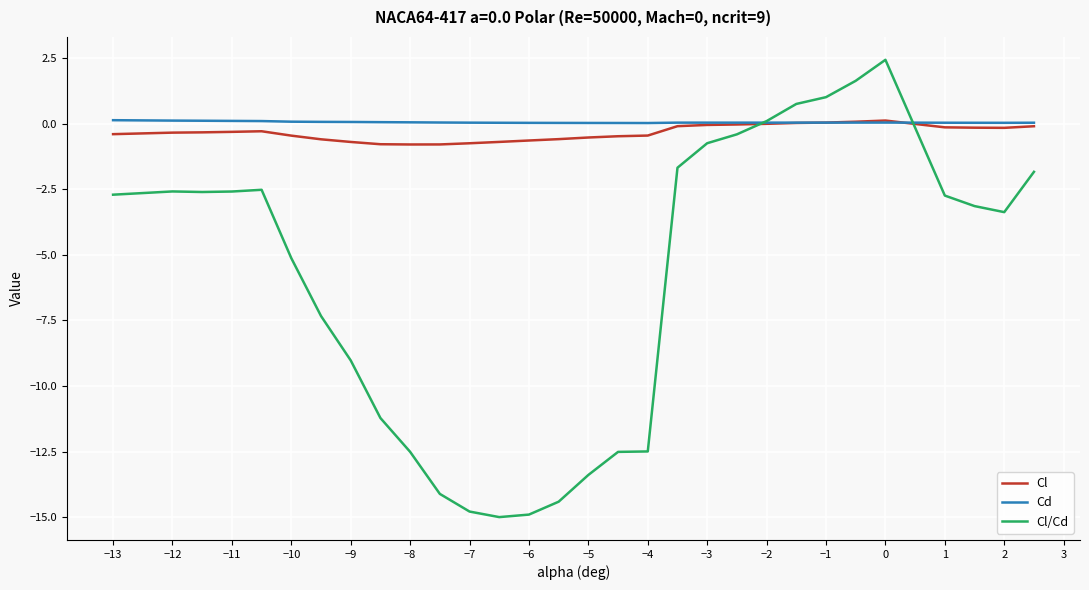

How many series are shown in this chart?

3